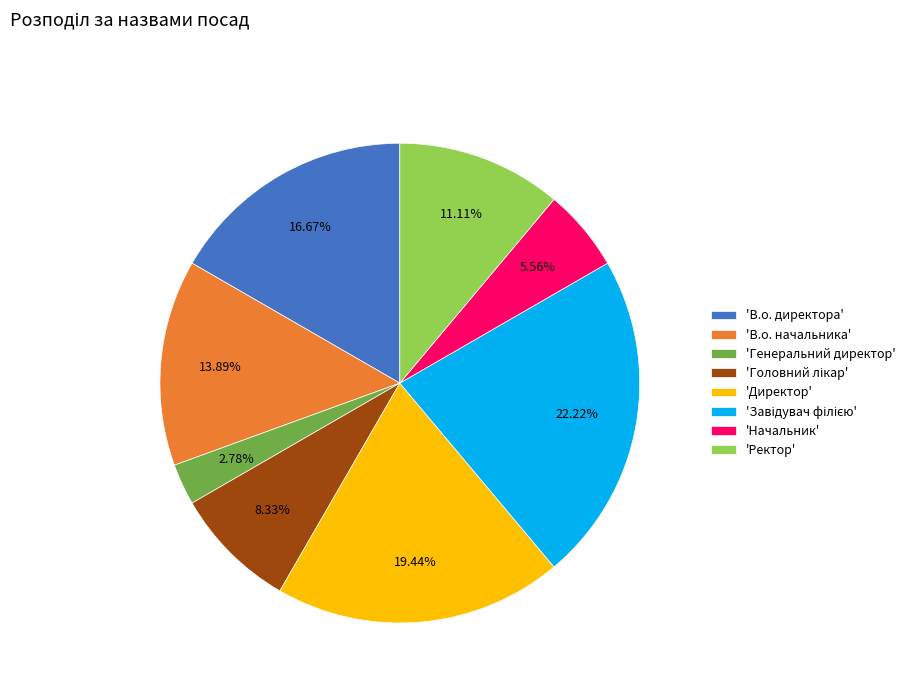

Does 'В.о. начальника' account for over 50% of the chart?

No